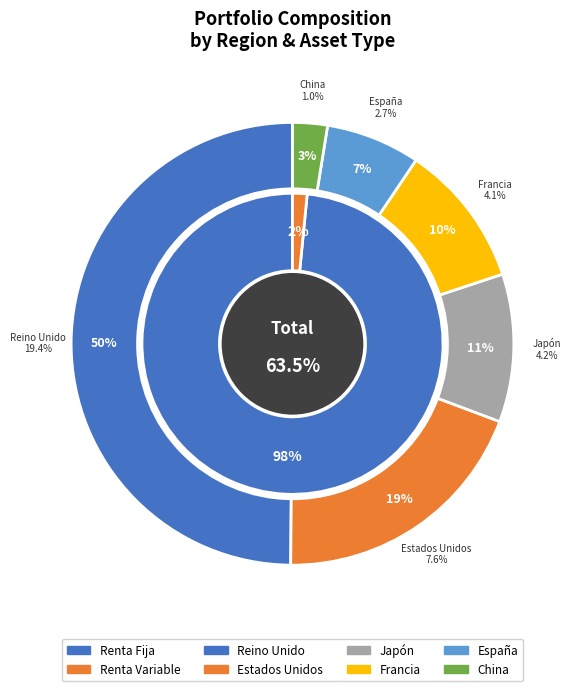

How many segments does this pie chart have?

8